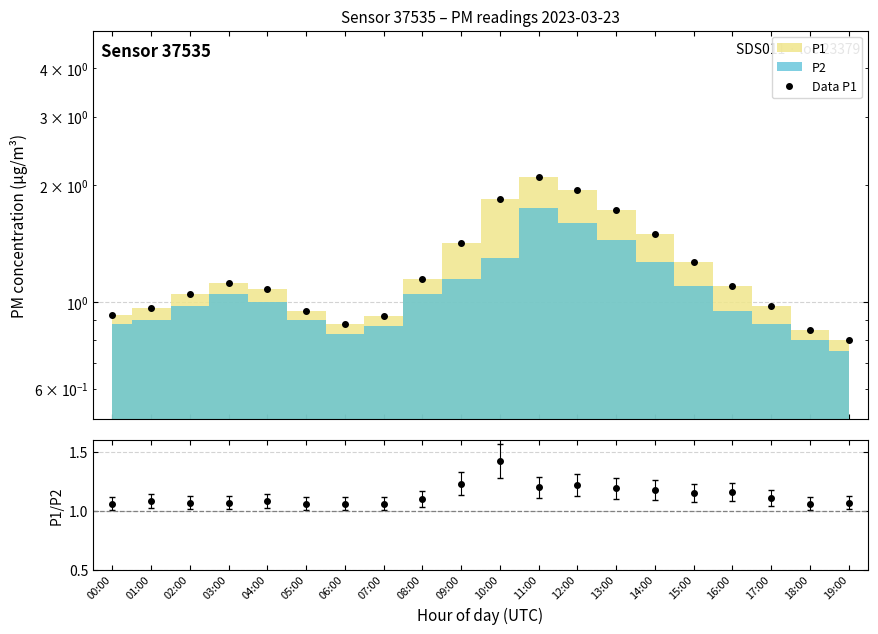

Reading left to right, list all the values displayed in this chart.

00:00=0.9	01:00=1.0	02:00=1.1	03:00=1.1	04:00=1.1	05:00=0.9	06:00=0.9	07:00=0.9	08:00=1.1	09:00=1.4	10:00=1.9	11:00=2.1	12:00=1.9	13:00=1.7	14:00=1.5	15:00=1.3	16:00=1.1	17:00=1.0	18:00=0.8	19:00=0.8